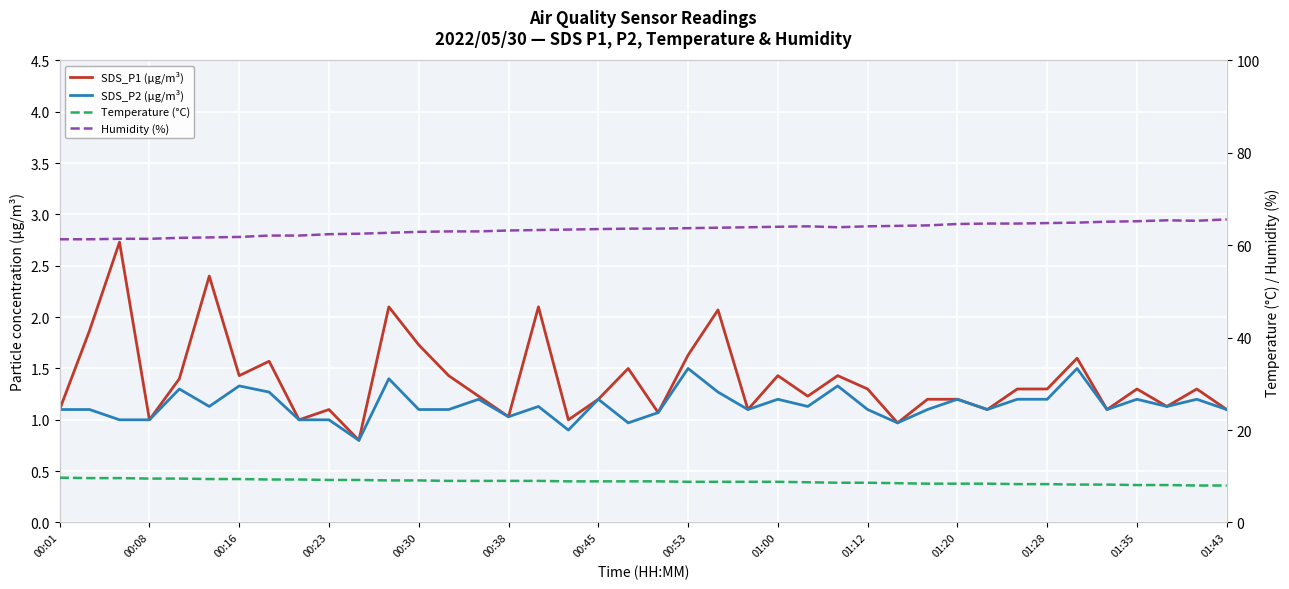

Does the chart display data point markers on the line(s)?

No